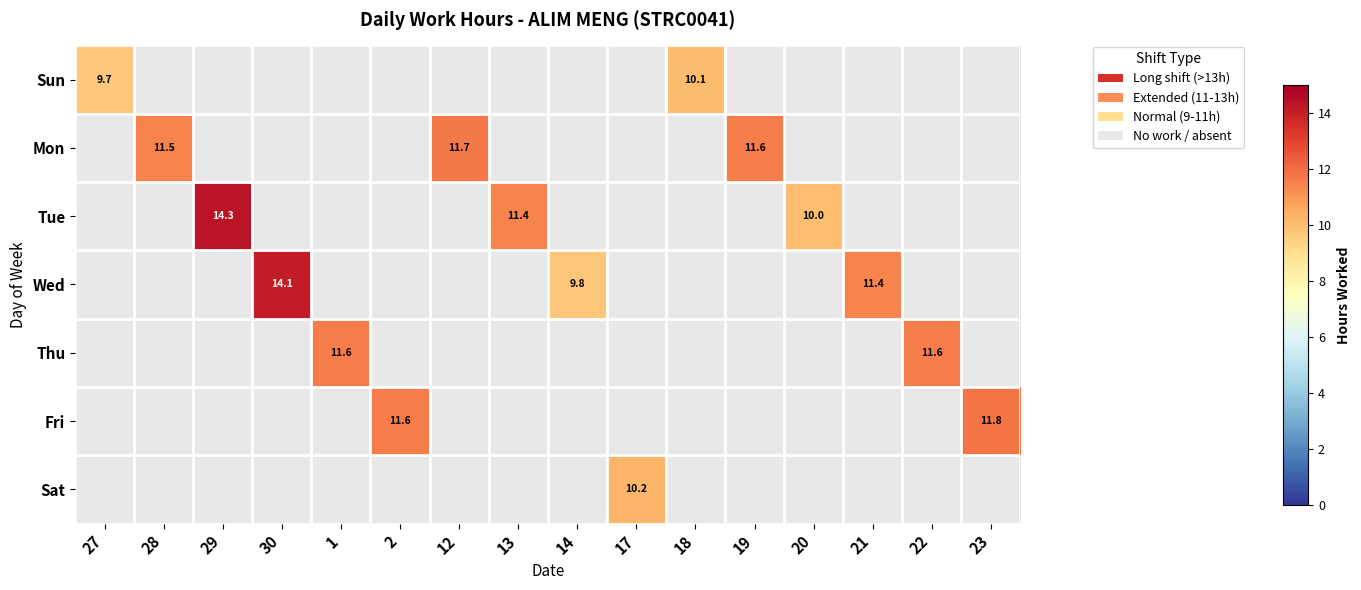

How many positive values does the Mon series have?

3